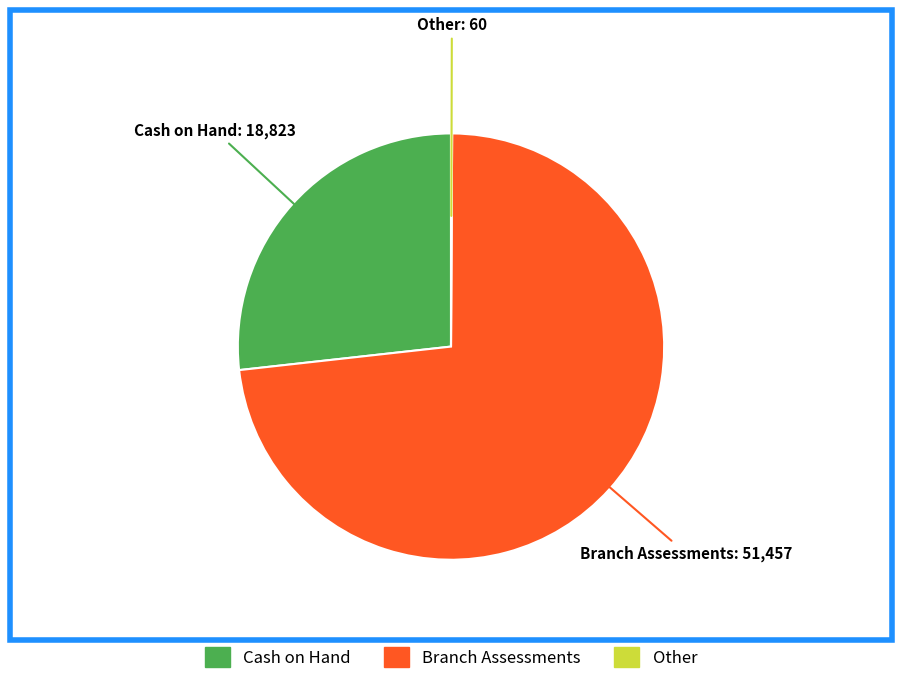

Which category has the biggest portion of the pie?

Branch Assessments